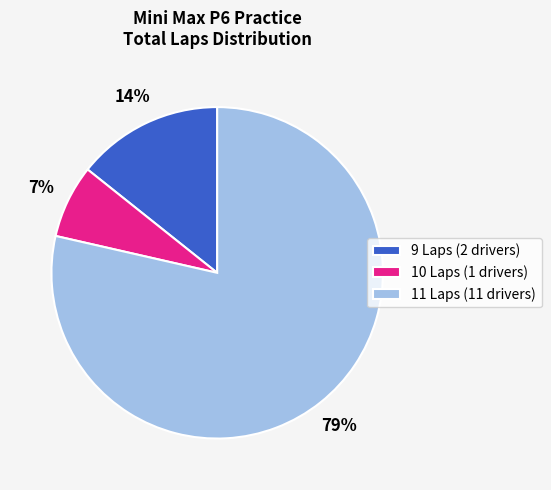

Is the sum of 9 Laps (2 drivers) and 10 Laps (1 drivers) greater than half?

No